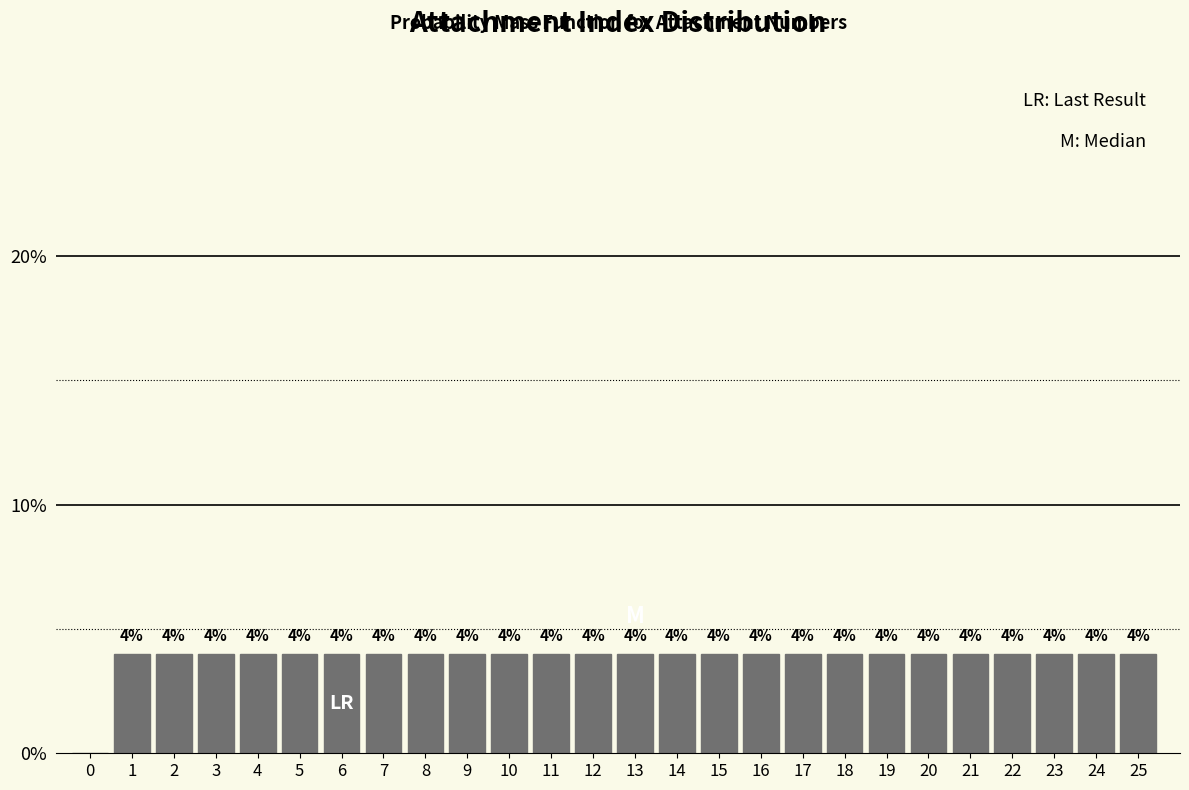

What is the maximum value shown in the chart?

4